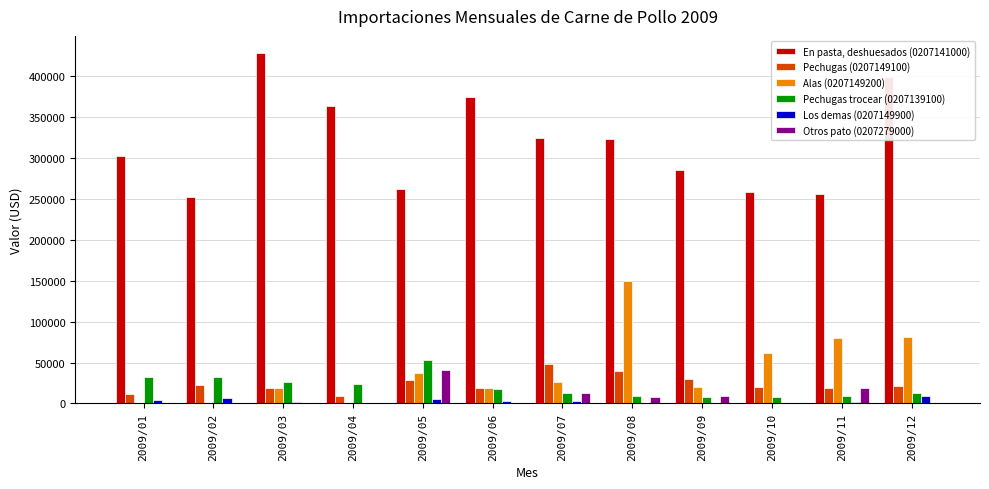

The value of Pechugas (0207149100) at 2009/06 is 19354.5. True or false?

True